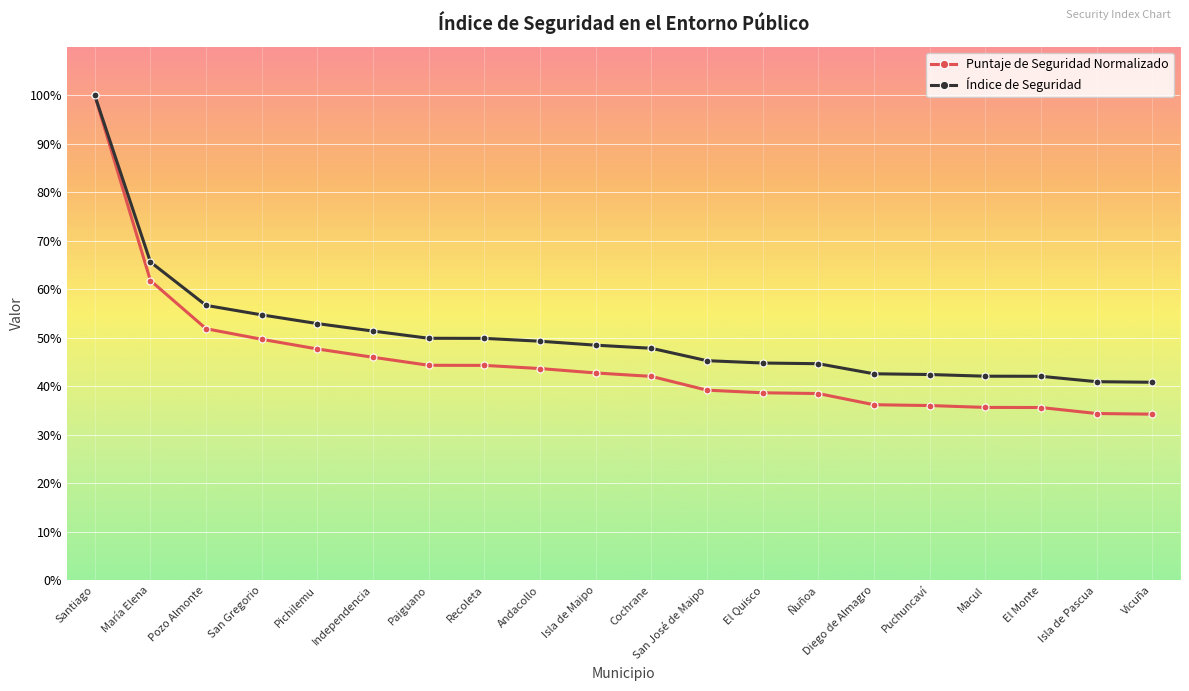

What is the sum of the Puntaje de Seguridad Normalizado values at El Monte and Recoleta?

79.9